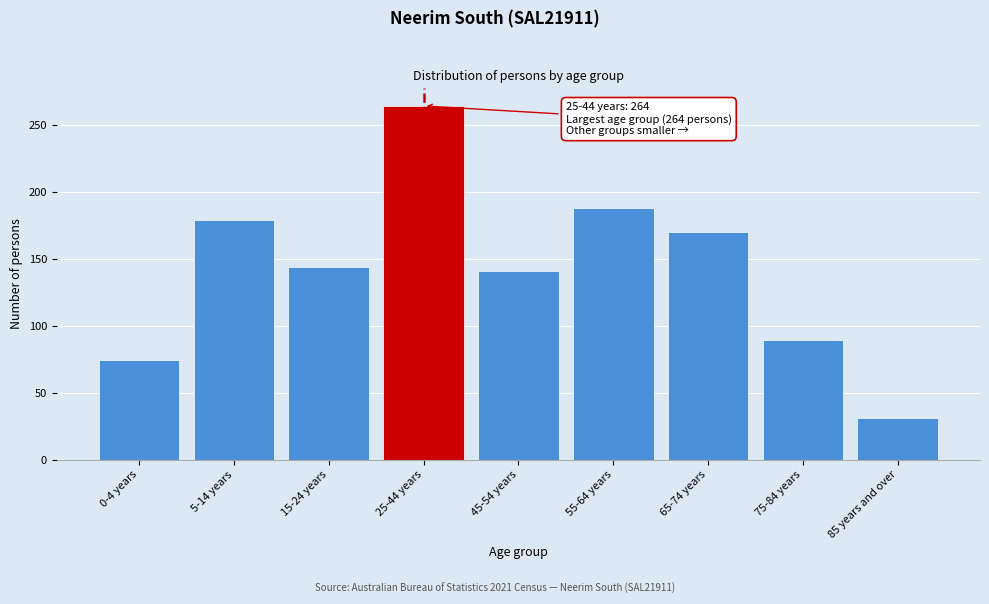

Reading left to right, transcribe all the data shown in this chart.

74	179	144	264	141	188	170	89	31